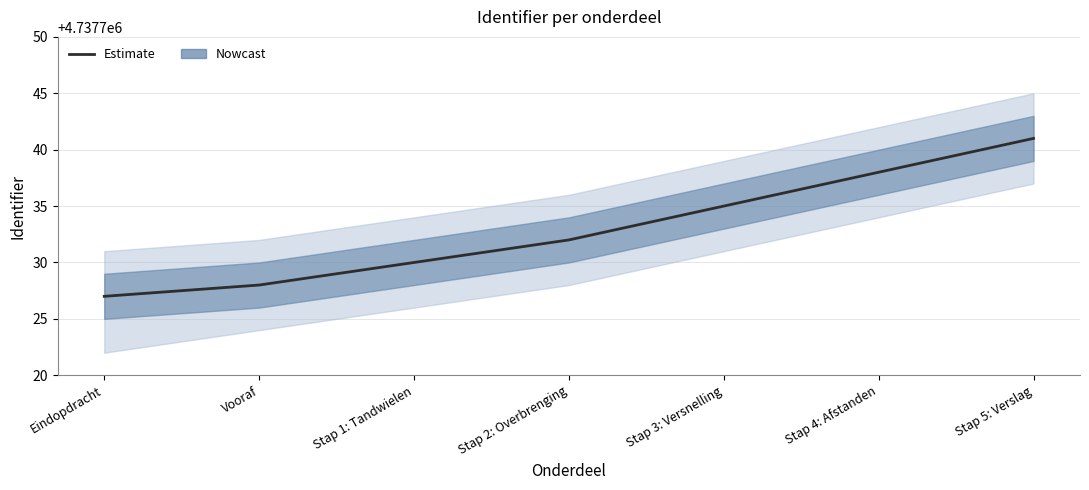

What is the approximate value at Stap 5: Verslag, to the nearest 10?

4737740